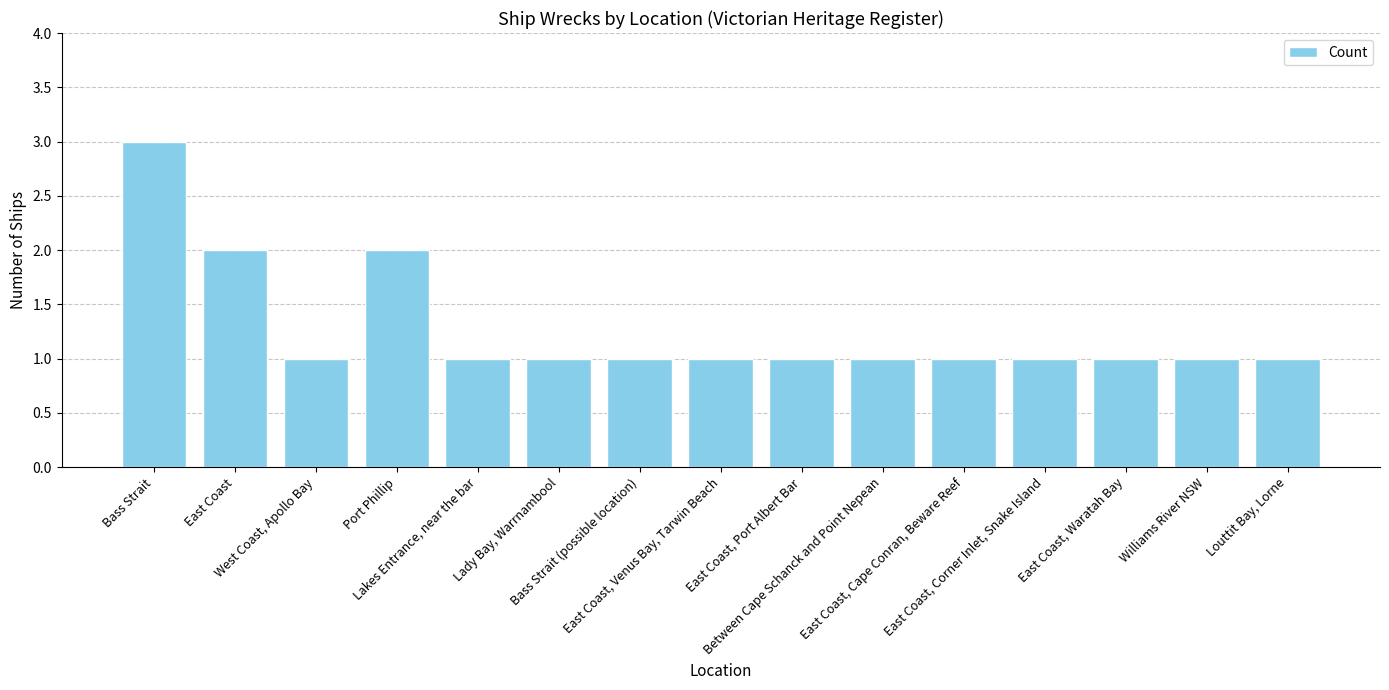

Reading right to left, extract all data points from this chart.

Louttit Bay, Lorne=1	Williams River NSW=1	East Coast, Waratah Bay=1	East Coast, Corner Inlet, Snake Island=1	East Coast, Cape Conran, Beware Reef=1	Between Cape Schanck and Point Nepean=1	East Coast, Port Albert Bar=1	East Coast, Venus Bay, Tarwin Beach=1	Bass Strait (possible location)=1	Lady Bay, Warrnambool=1	Lakes Entrance, near the bar=1	Port Phillip=2	West Coast, Apollo Bay=1	East Coast=2	Bass Strait=3